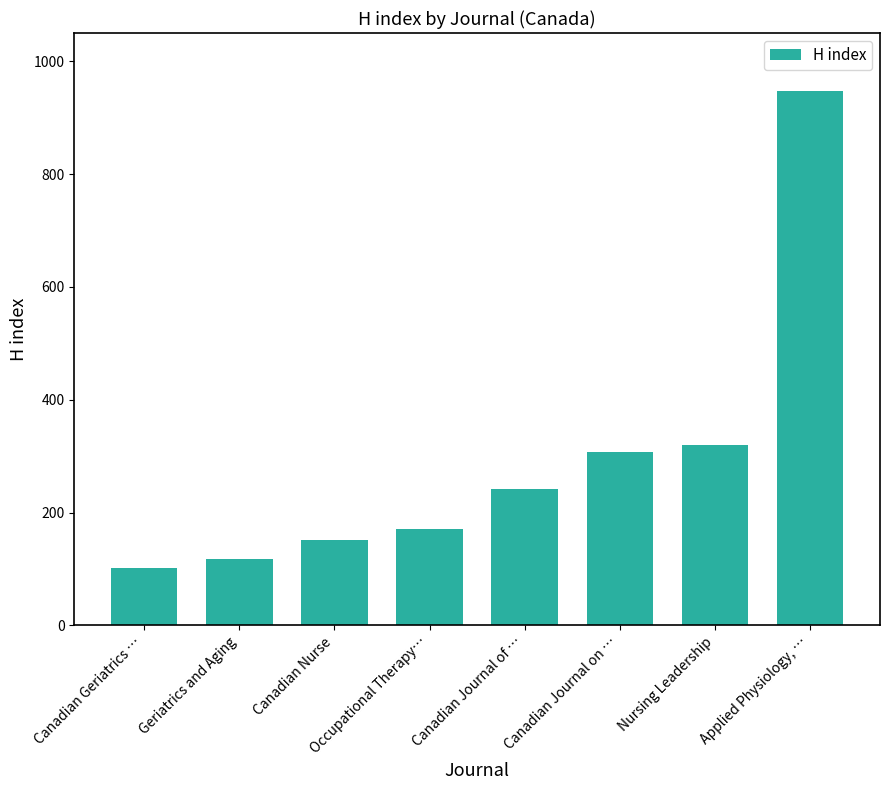

What value does the data have at Canadian Journal of …, to the nearest 50?

250